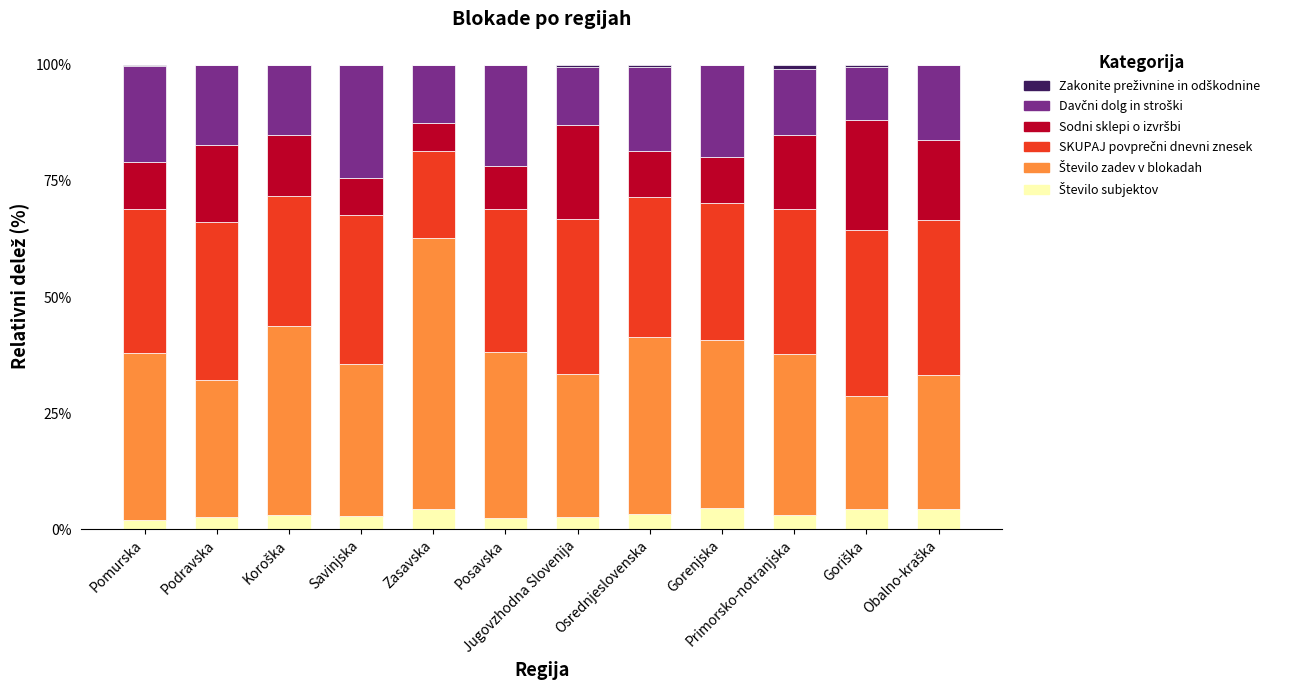

Which series has the widest spread of values?

Število zadev v blokadah